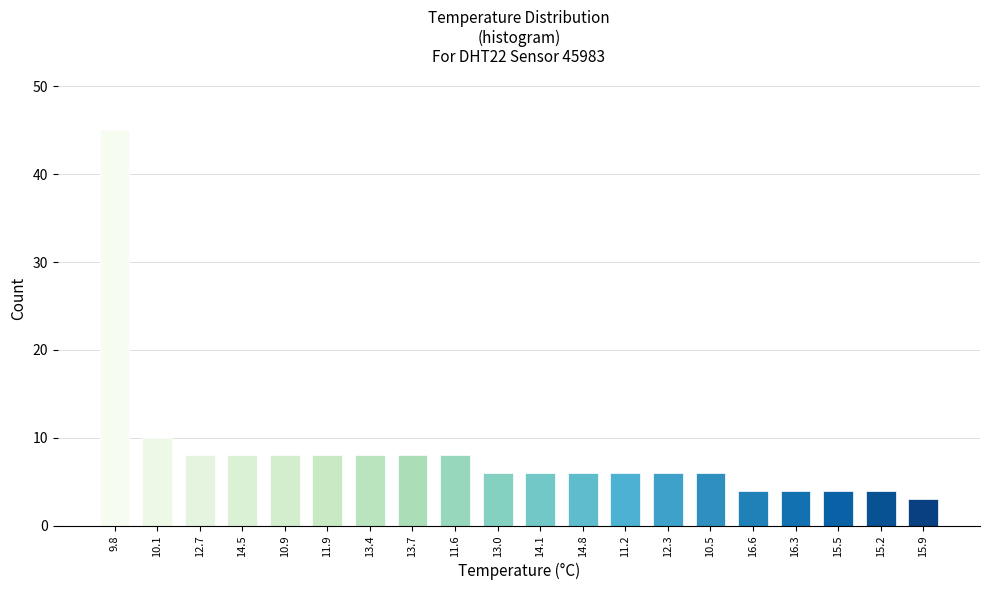

Reading left to right, transcribe all the data shown in this chart.

9.8=45	10.1=10	12.7=8	14.5=8	10.9=8	11.9=8	13.4=8	13.7=8	11.6=8	13.0=6	14.1=6	14.8=6	11.2=6	12.3=6	10.5=6	16.6=4	16.3=4	15.5=4	15.2=4	15.9=3